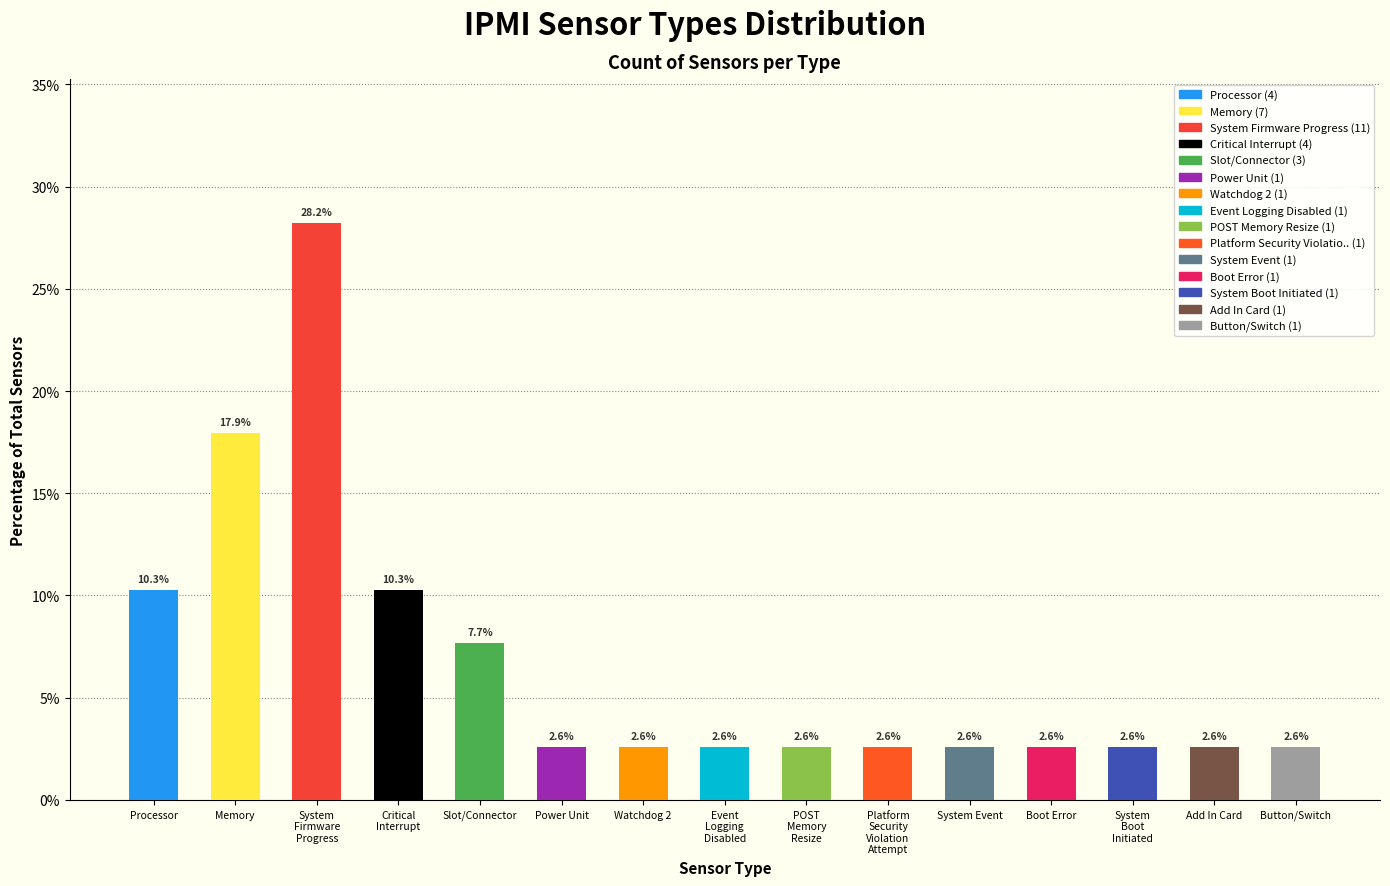

Reading left to right, transcribe all the data shown in this chart.

10.3	17.9	28.2	10.3	7.7	2.6	2.6	2.6	2.6	2.6	2.6	2.6	2.6	2.6	2.6